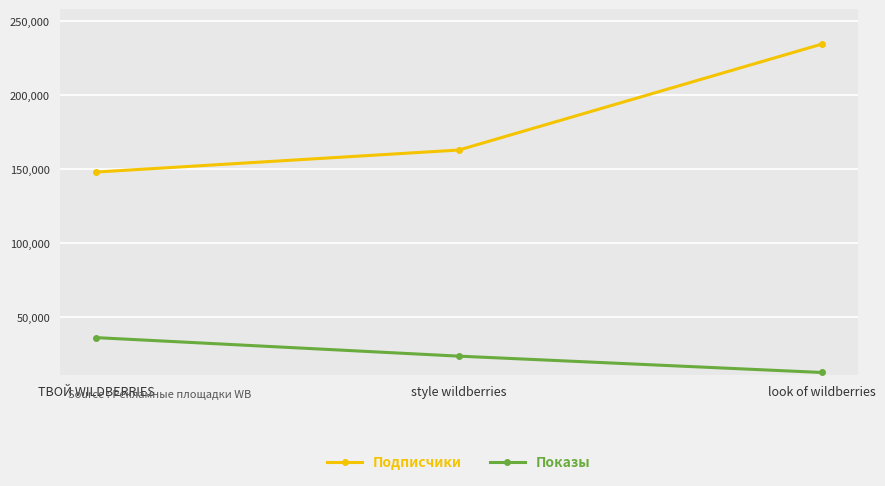

Count the number of data series in this chart.

2